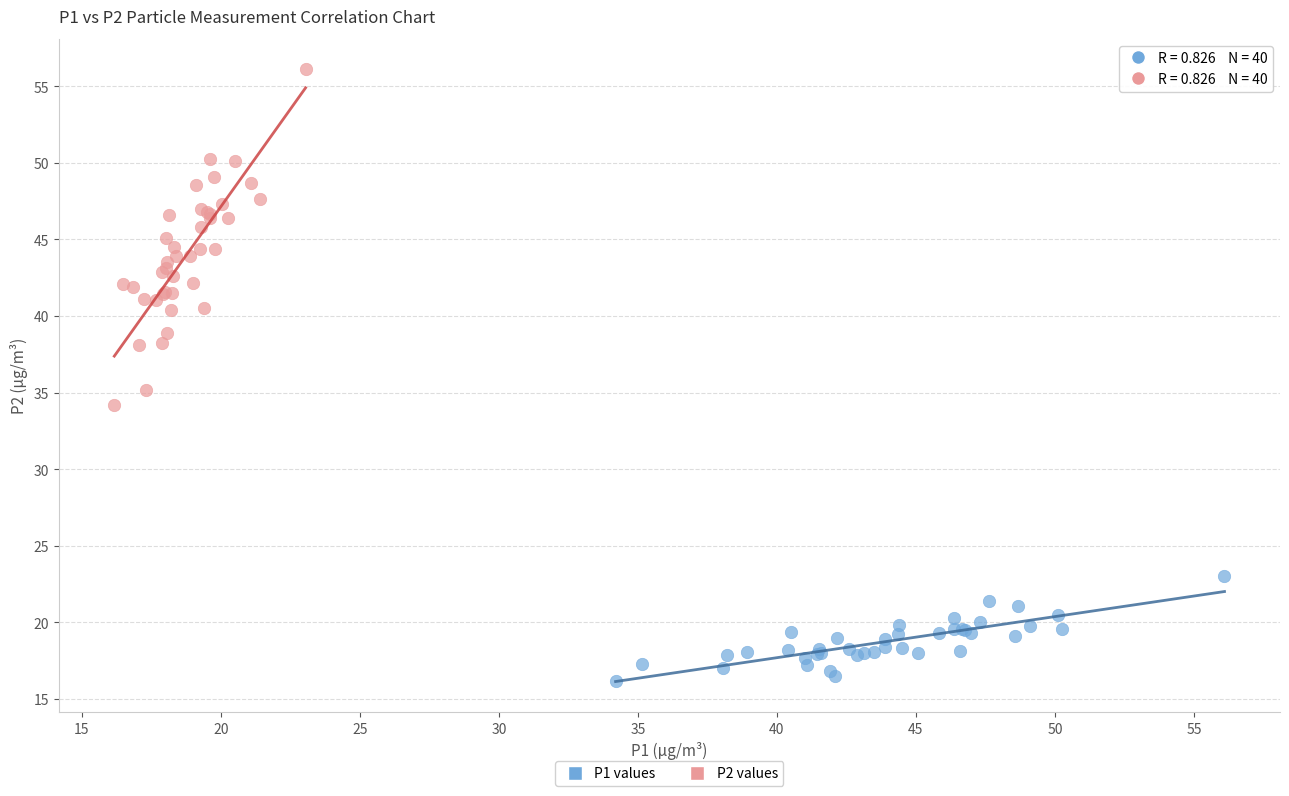

Which series reaches the maximum Y coordinate?

P2 values